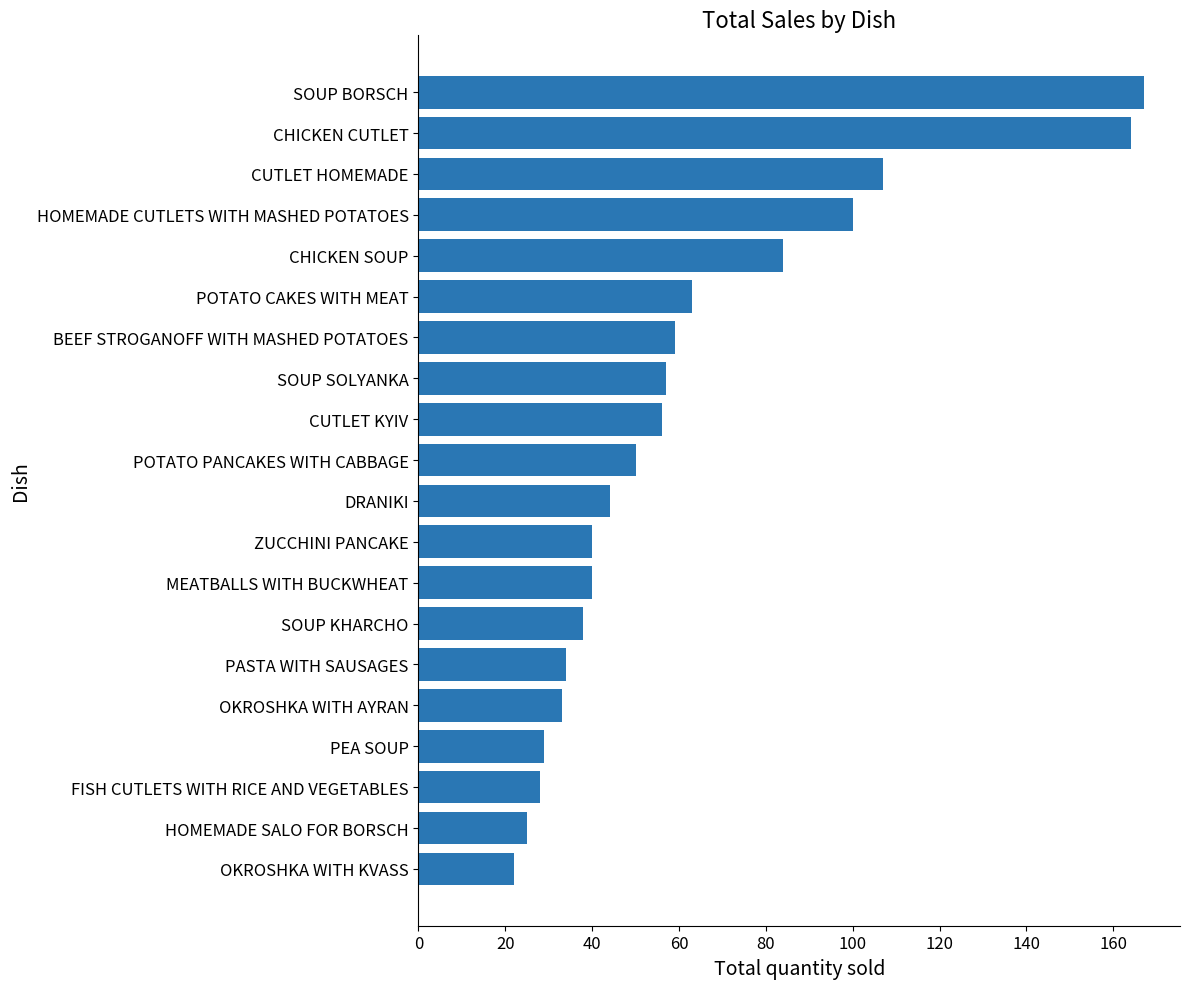

At which label is the value closest to 94?

HOMEMADE CUTLETS WITH MASHED POTATOES